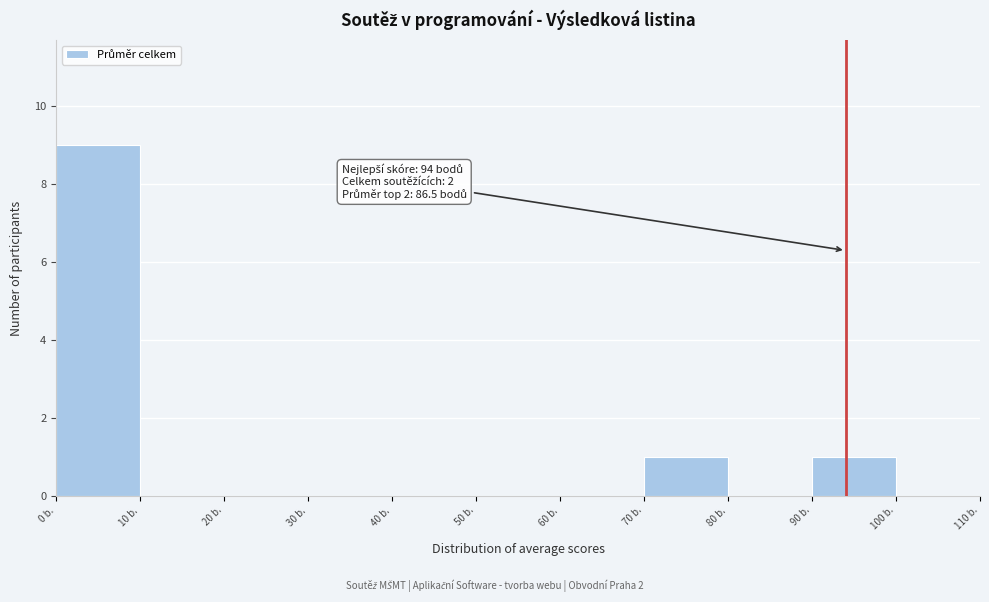

Which range on the x-axis has the tallest bar?

0 to 10